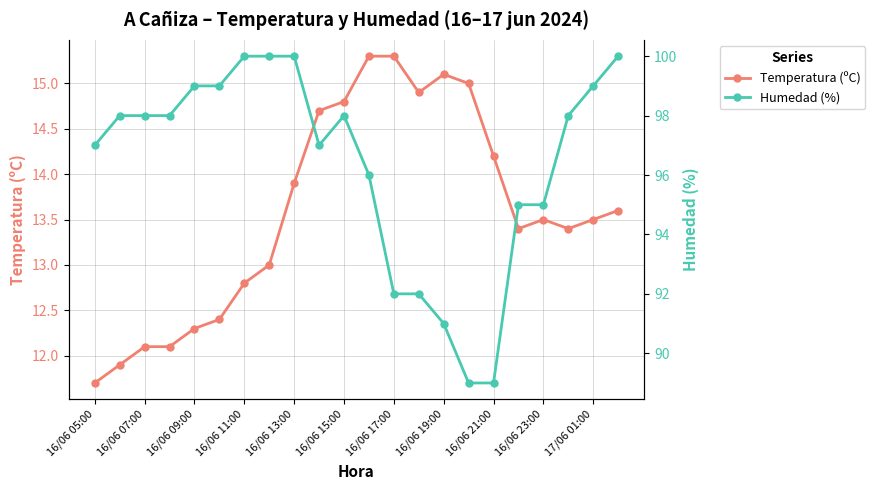

Which category has the lowest value in the Temperatura (ºC) series?

16/06 05:00